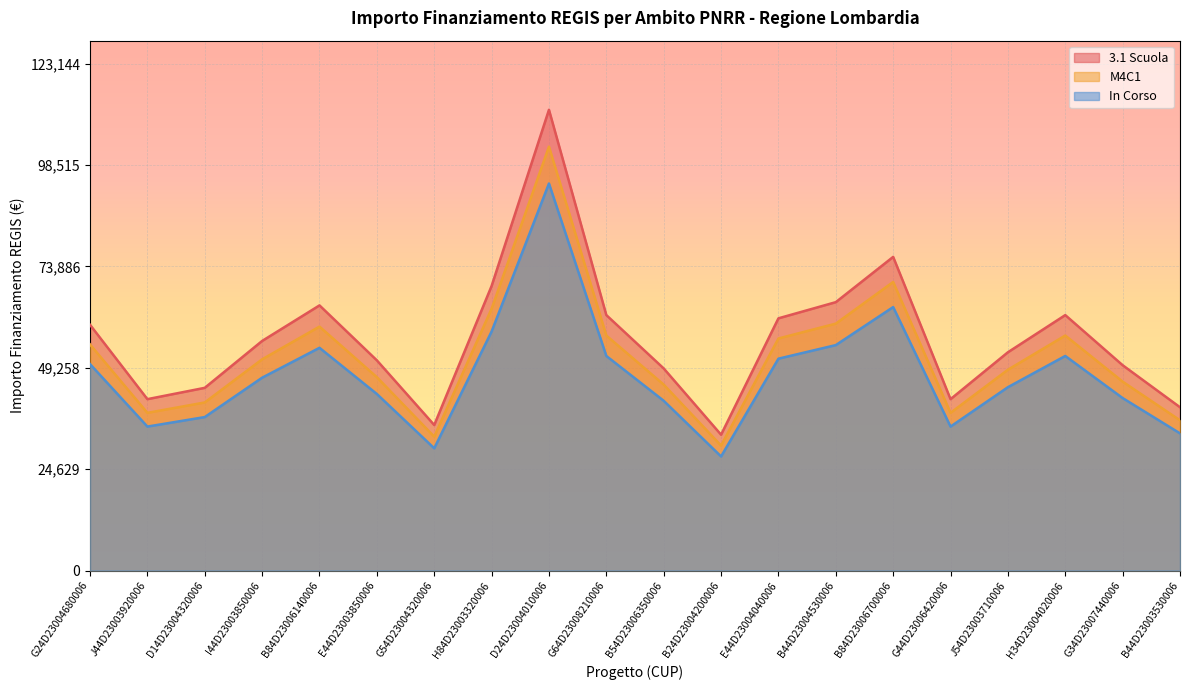

Rank the categories by In Corso value from lowest to highest.

B24D23004200006, G54D23004320006, B44D23003530006, J44D23003920006, G44D23006420006, D14D23004320006, B54D23006350006, G34D23007440006, E44D23003850006, J54D23003710006, I44D23003850006, G24D23004680006, E44D23004040006, G64D23008210006, H34D23004020006, B84D23006140006, B44D23004530006, H84D23003320006, B84D23006700006, D24D23004010006